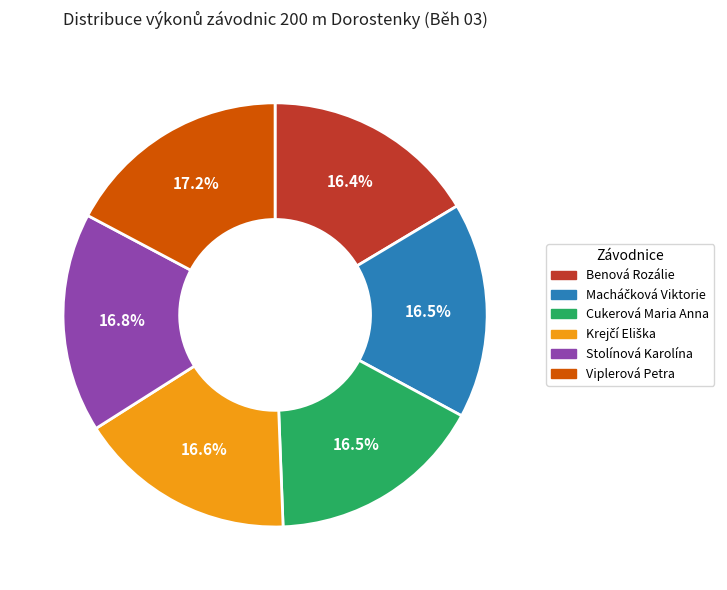

Is there any slice that represents more than half of the pie?

No